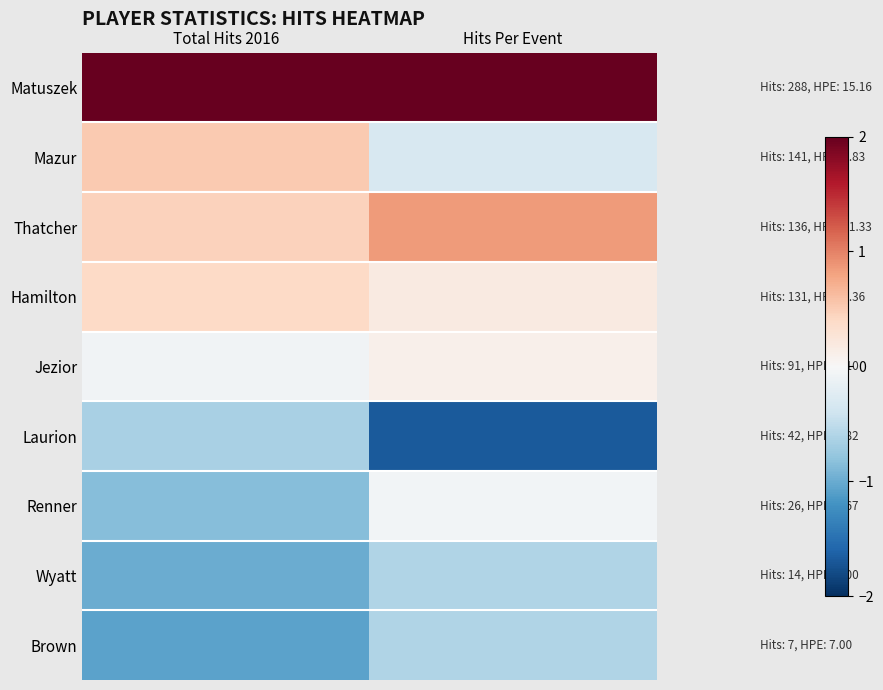

At how many categories does at least one series exceed 0?

2